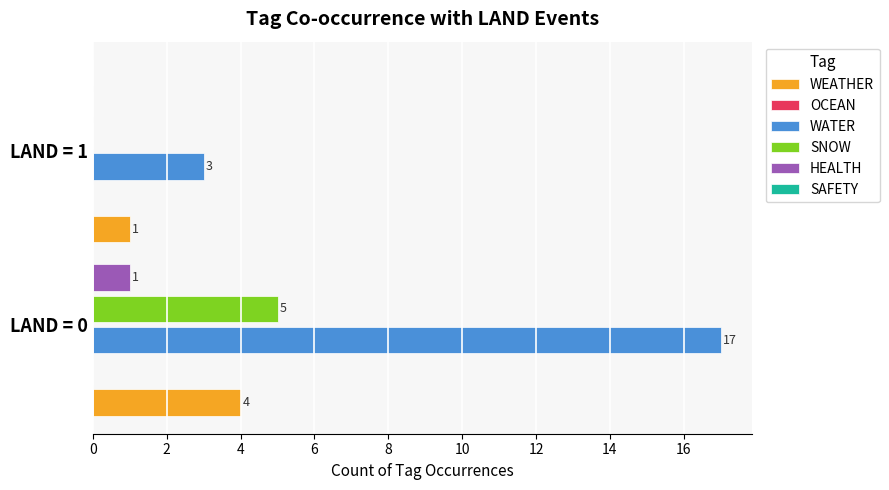

At how many categories does at least one series exceed 0?

2